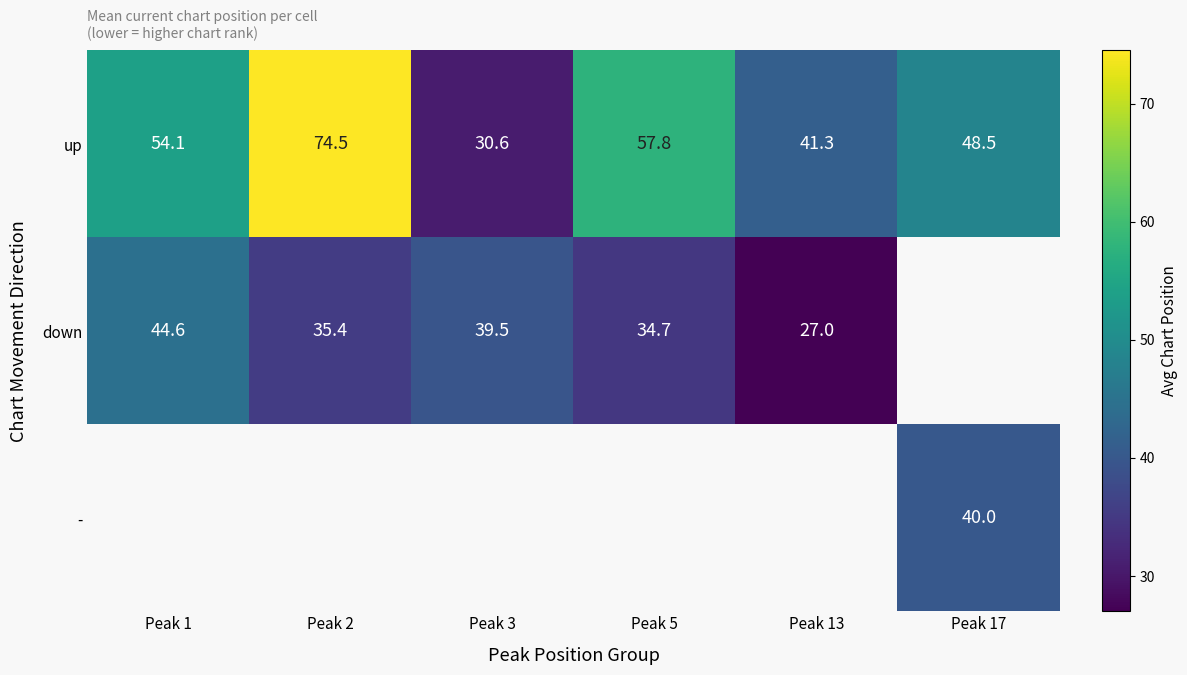

What is the maximum value for down?

44.6